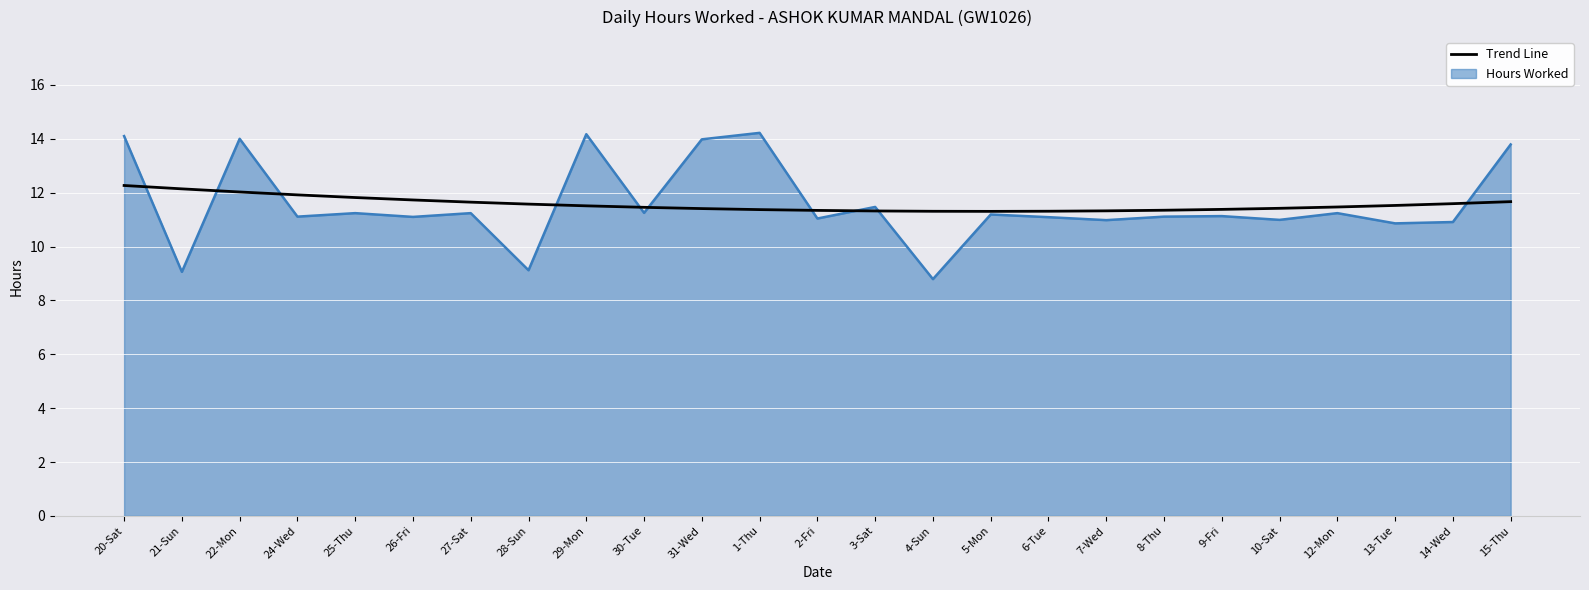

True or false: Trend Line has a value of 5.0 at 27-Sat.

False